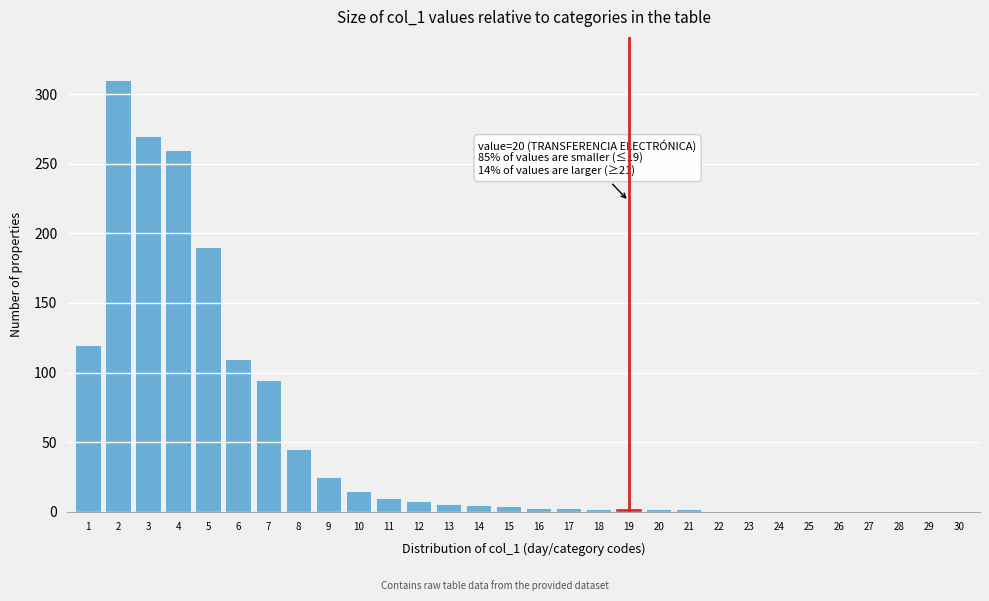

What is the maximum value shown in the chart?

310